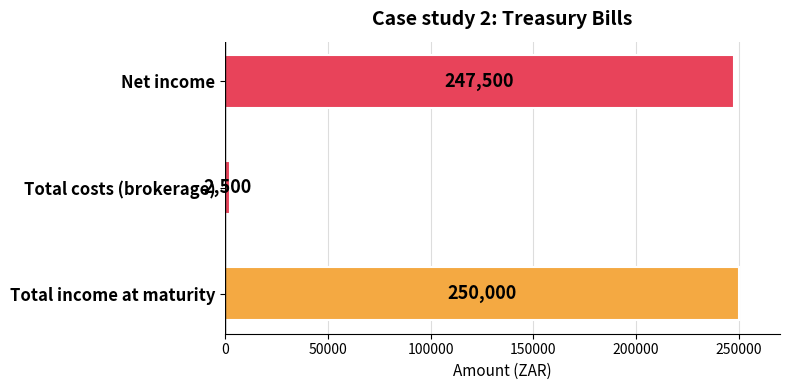

What is the ratio of the value at Total income at maturity to the value at Total costs (brokerage)?

100.0